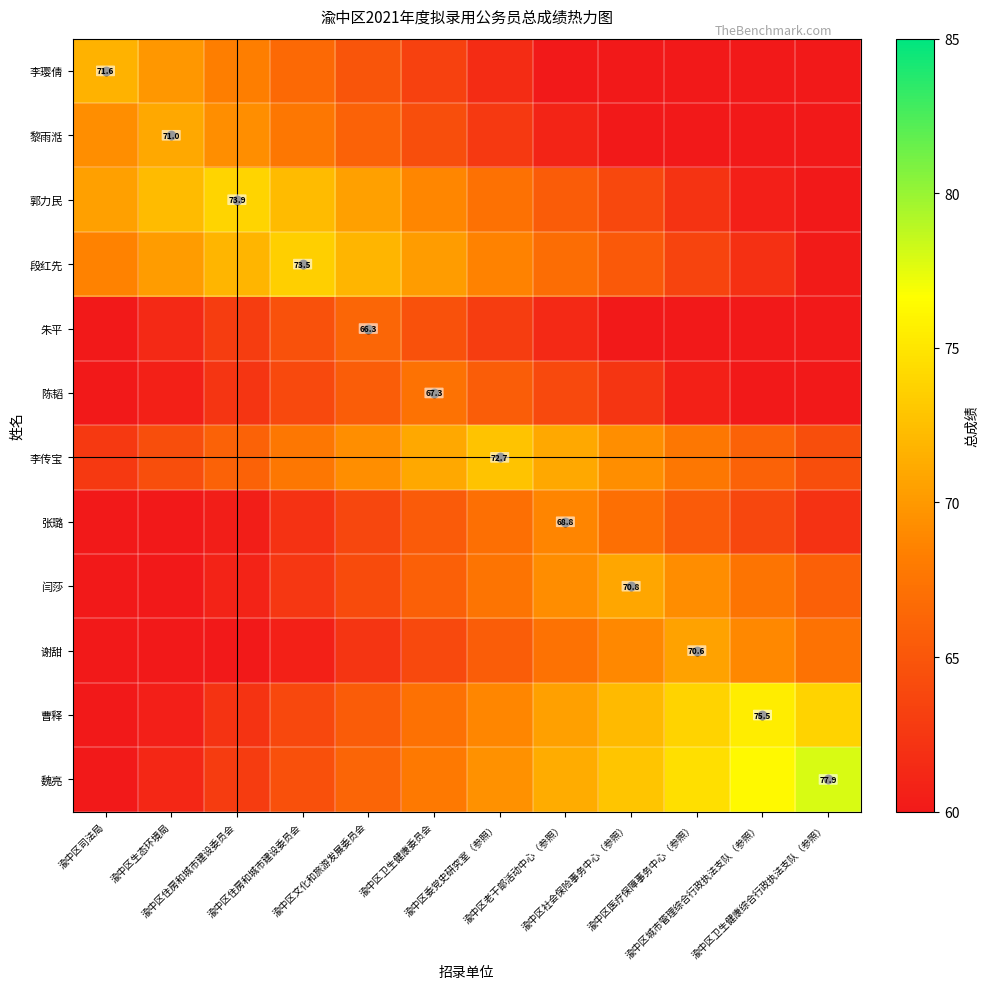

Which series has the largest total across all categories?

魏亮